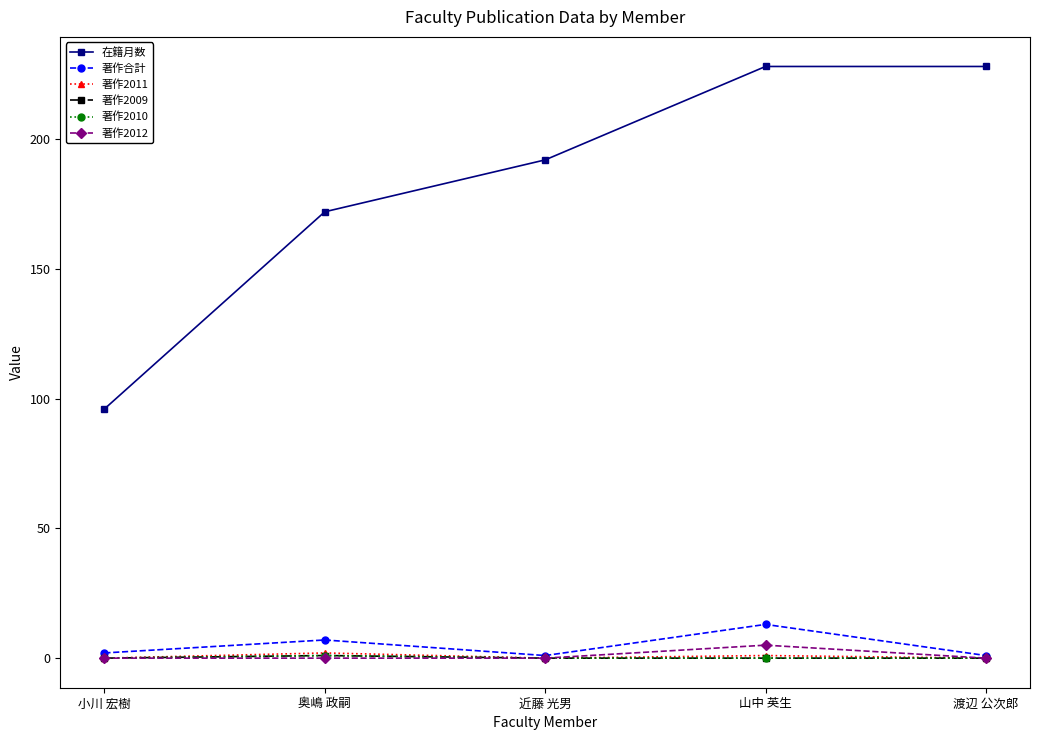

Where is 著作2010 nearest to the value 0?

小川 宏樹